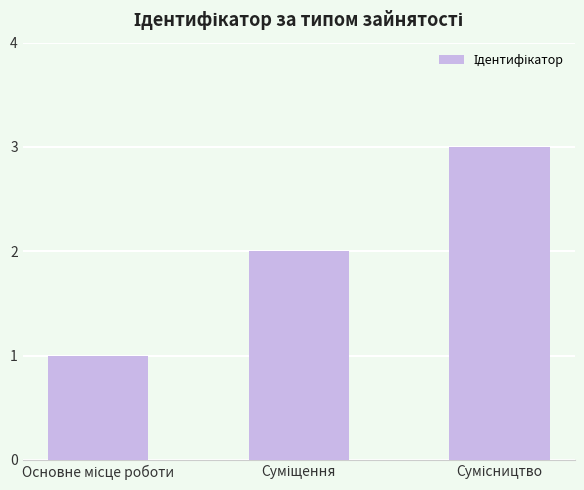

Does the chart contain any negative values?

No